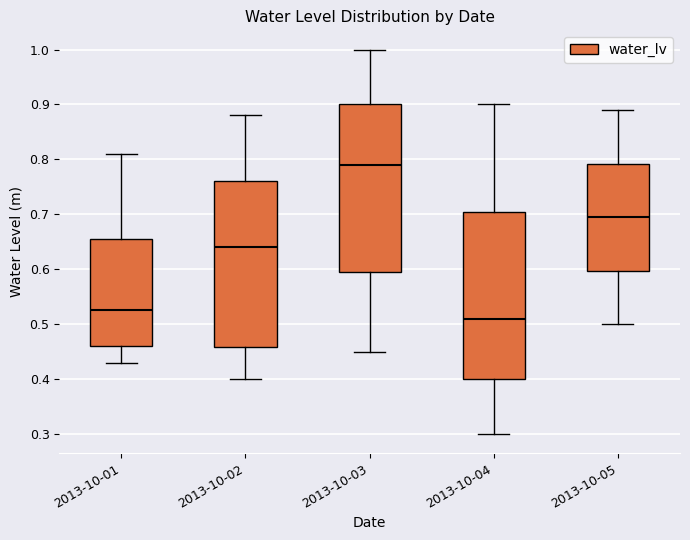

Where does the lower whisker of the box for 2013-10-01 end on the y-axis? The values are not printed on the chart, so give them approximately, as read against the axis.

0.43